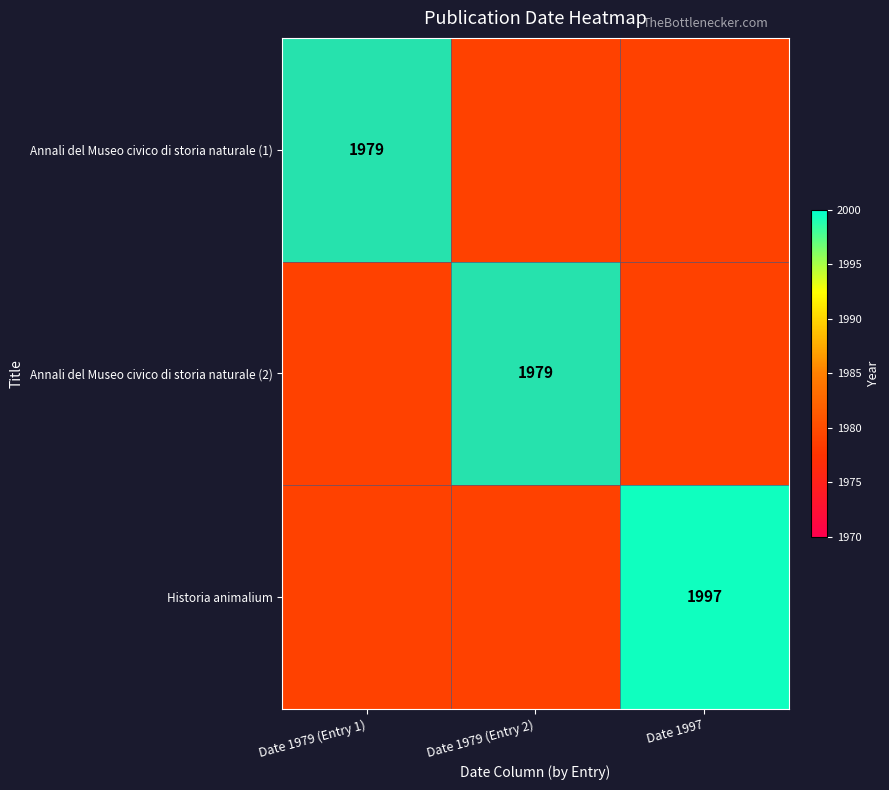

True or false: Annali del Museo civico di storia naturale (1) has a value of 1979 at Date 1979 (Entry 1).

True